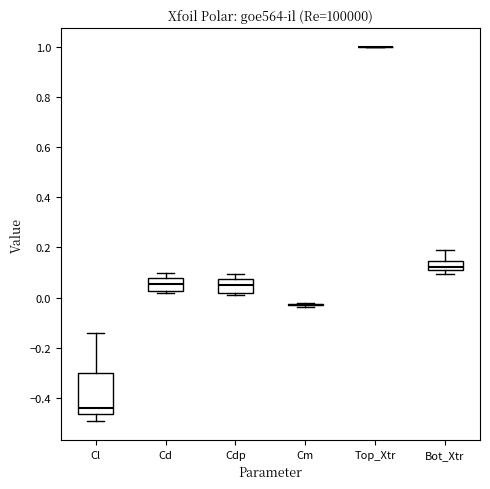

Reading left to right, read every box against the y-axis: the position of its median line, the range the box covers, and the ends of its whiskers. The values are not printed on the chart, so give them approximately, as read against the axis.

Cl: median -0.44, box -0.46 to -0.30, whiskers -0.50 to -0.14
Cd: median 0.06, box 0.02 to 0.08, whiskers 0.02 (just below the box's lower edge) to 0.10
Cdp: median 0.04, box 0.02 to 0.08, whiskers 0.00 to 0.10
Cm: box collapsed to a line at -0.02, whiskers -0.04 to -0.02
Top_Xtr: box collapsed to a line at 1.00, whiskers 1.00 to 1.00
Bot_Xtr: median 0.12, box 0.10 to 0.14, whiskers 0.10 (just below the box's lower edge) to 0.18